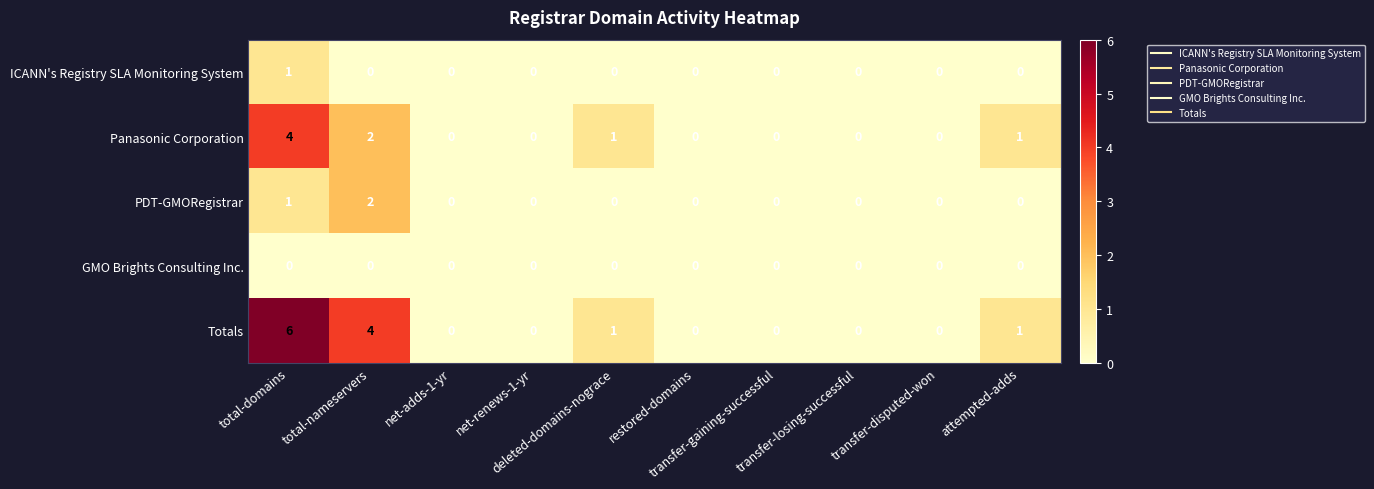

Which series has the widest spread of values?

Totals